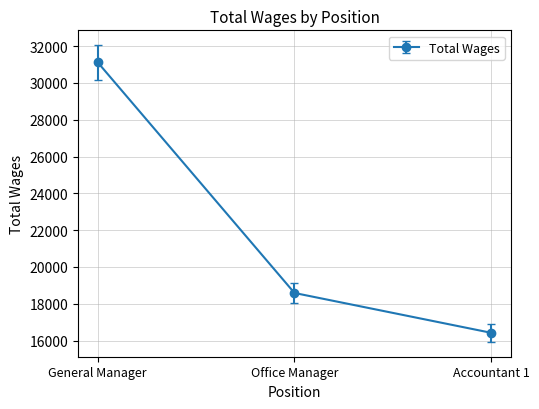

Reading right to left, transcribe all the data shown in this chart.

Accountant 1=16423	Office Manager=18587	General Manager=31117